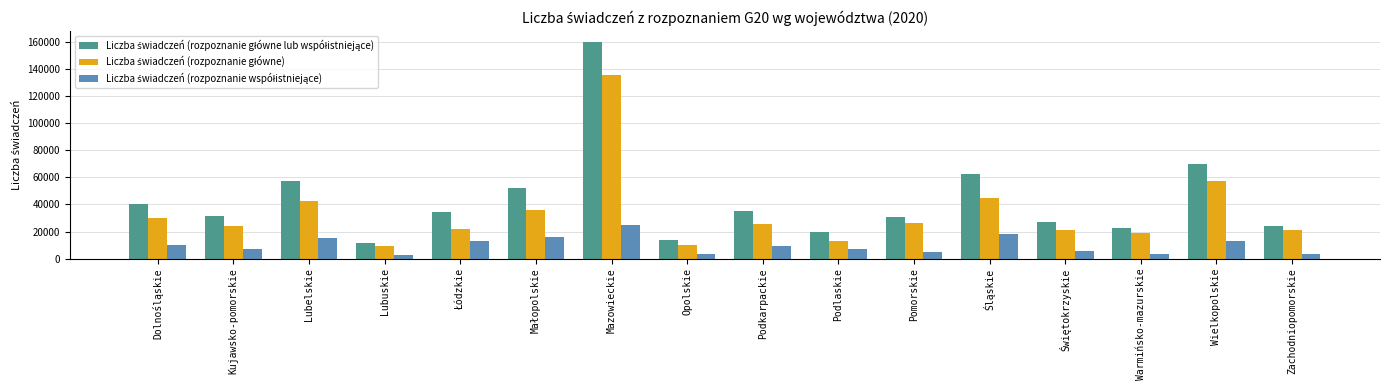

What is the difference between the highest and lowest values at Lubelskie?

42211